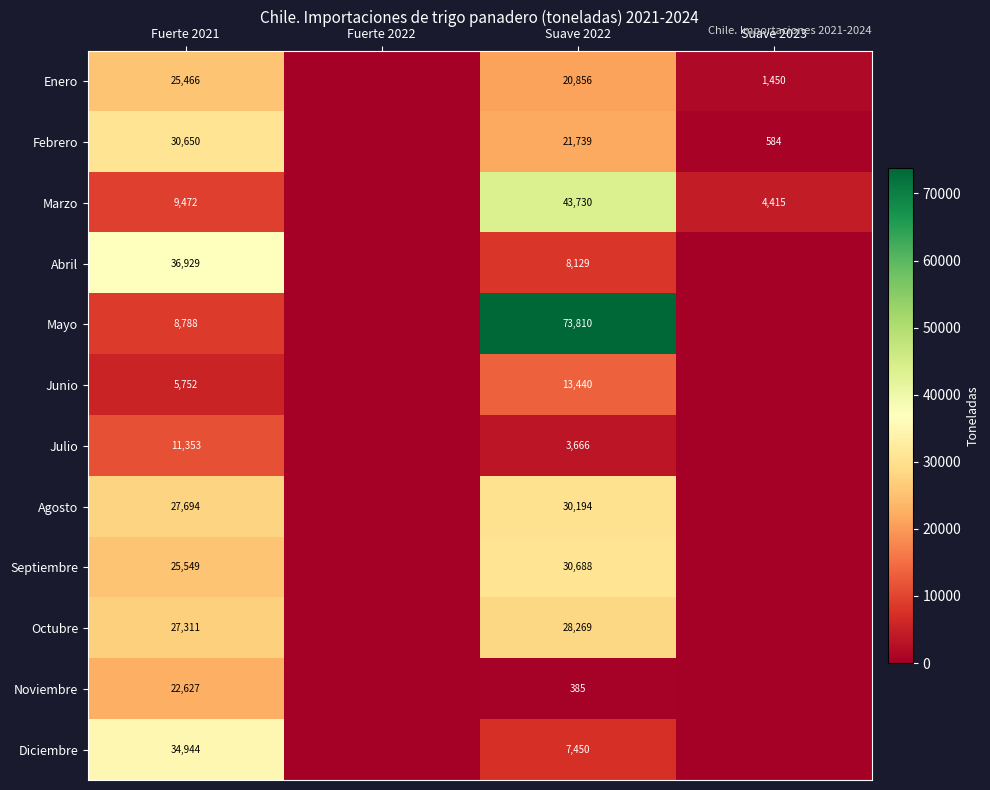

What is the difference between the highest and lowest values at Suave 2022?

73425